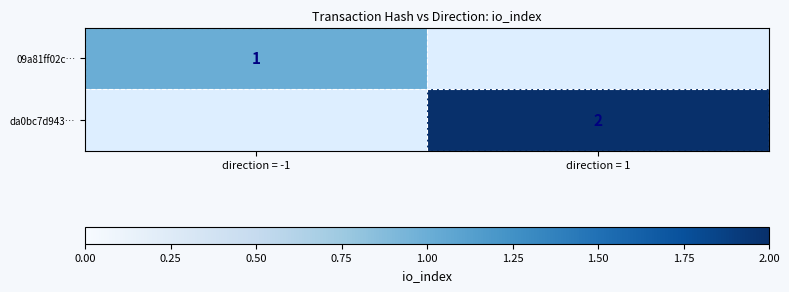

True or false: 09a81ff02c… has a value of 0.7 at direction = -1.

False